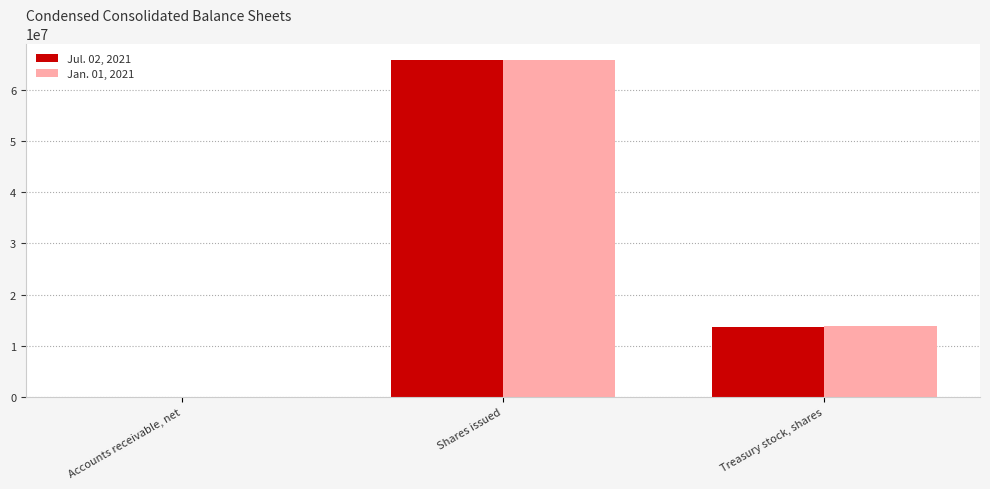

What is the sum of all Jul. 02, 2021 values?

79359645